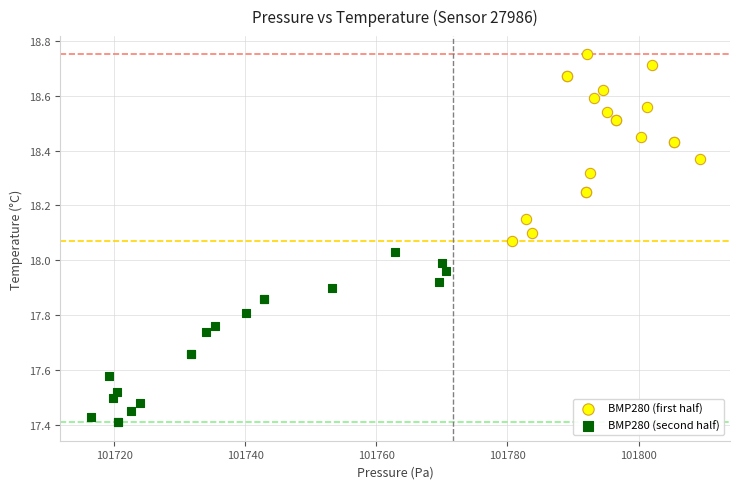

Which series contains the lowest Y value?

BMP280 (second half)